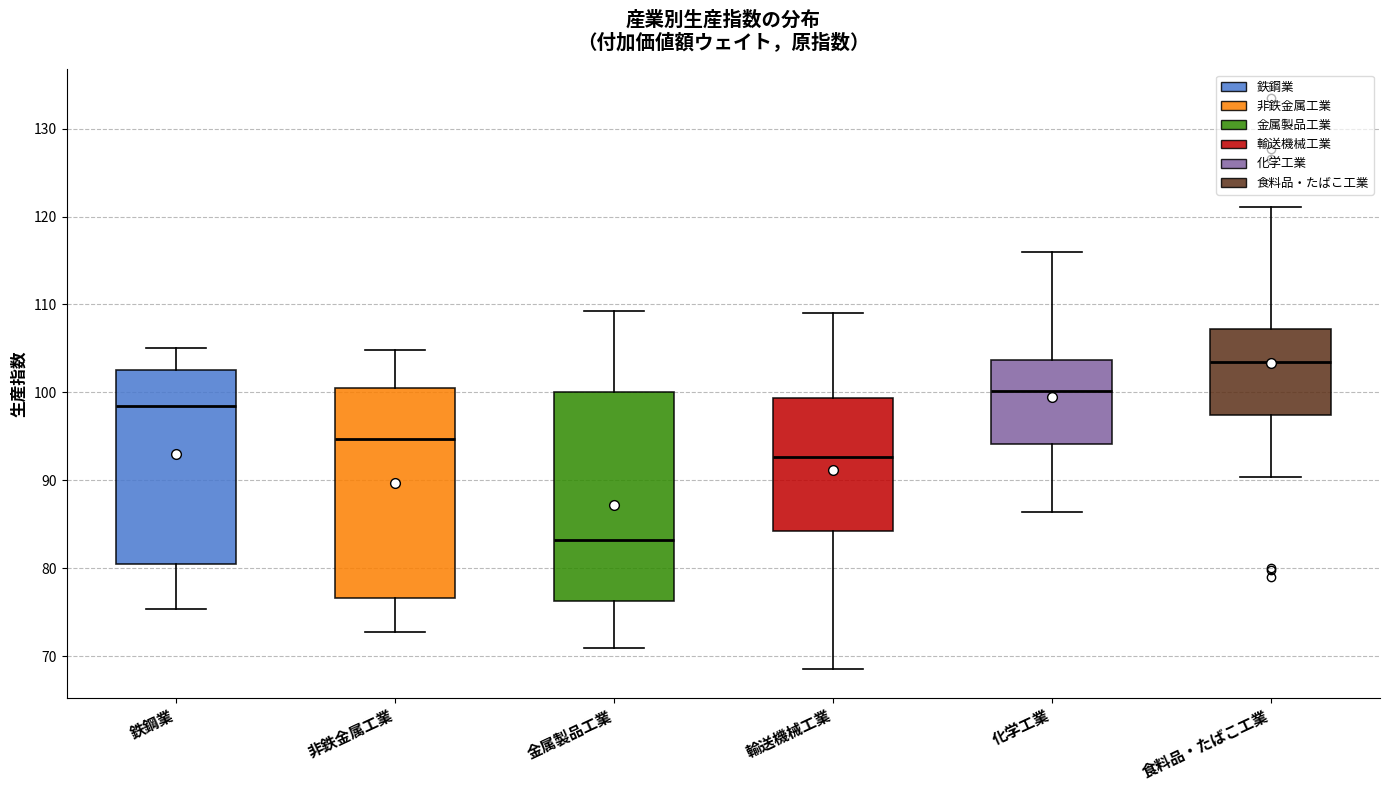

Where does the lower whisker of the box for 食料品・たばこ工業 end on the y-axis? The values are not printed on the chart, so give them approximately, as read against the axis.

90